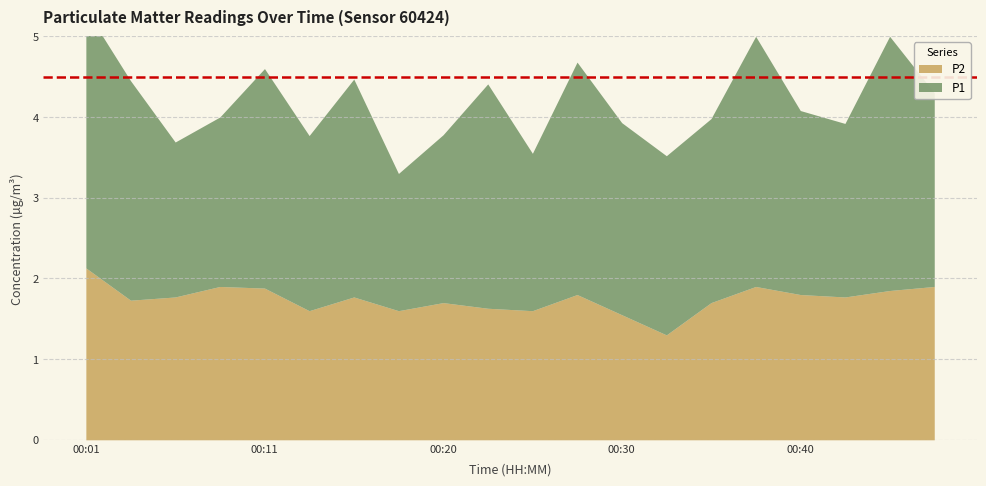

Which series has the widest spread of values?

P1